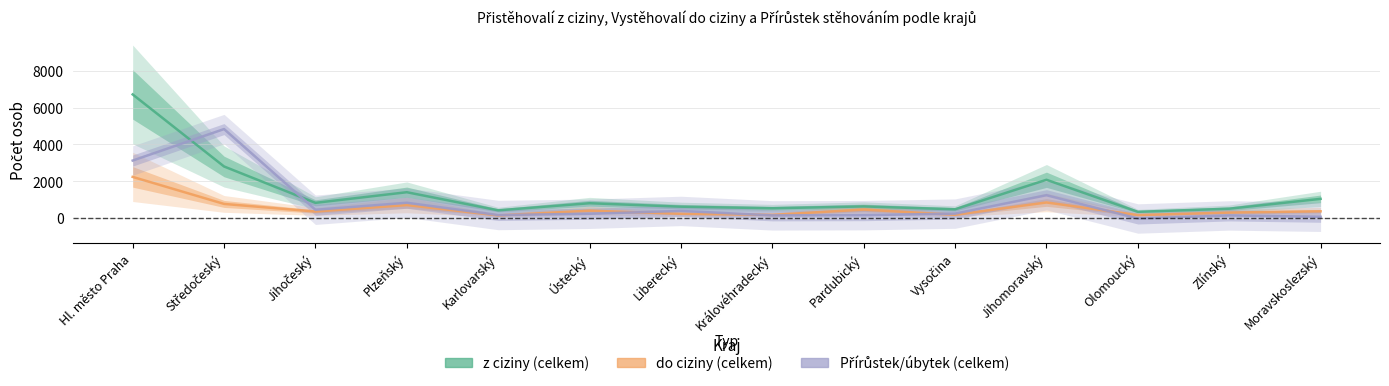

Reading left to right, list all the values displayed in this chart.

z ciziny (celkem): Hl. město Praha=6716	Středočeský=2797	Jihočeský=819	Plzeňský=1397	Karlovarský=412	Ústecký=798	Liberecký=610	Královéhradecký=524	Pardubický=624	Vysočina=468	Jihomoravský=2074	Olomoucký=331	Zlínský=500	Moravskoslezský=1036
do ciziny (celkem): Hl. město Praha=2230	Středočeský=760	Jihočeský=346	Plzeňský=697	Karlovarský=136	Ústecký=393	Liberecký=225	Královéhradecký=166	Pardubický=452	Vysočina=169	Jihomoravský=839	Olomoucký=154	Zlínský=289	Moravskoslezský=359
Přírůstek/úbytek (celkem): Hl. město Praha=3119	Středočeský=4832	Jihočeský=442	Plzeňský=824	Karlovarský=157	Ústecký=224	Liberecký=379	Královéhradecký=137	Pardubický=148	Vysočina=233	Jihomoravský=1234	Olomoucký=-33	Zlínský=134	Moravskoslezský=61